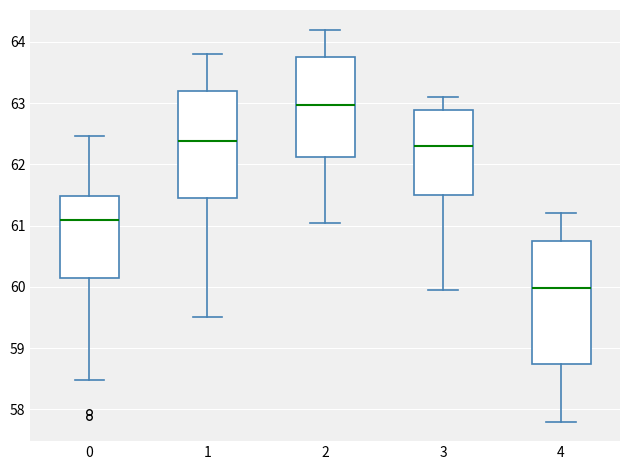

Reading left to right, transcribe this box plot: for each box, give where its median line is, the range the box spans, and where its two whiskers end, as read against the y-axis. The values are not printed on the chart, so give them approximately, as read against the axis.

0: median 61.1, box 60.1 to 61.5, whiskers 58.5 to 62.5
1: median 62.4, box 61.4 to 63.2, whiskers 59.5 to 63.8
2: median 63.0, box 62.1 to 63.8, whiskers 61.1 to 64.2
3: median 62.3, box 61.5 to 62.9, whiskers 60.0 to 63.1
4: median 60.0, box 58.7 to 60.7, whiskers 57.8 to 61.2